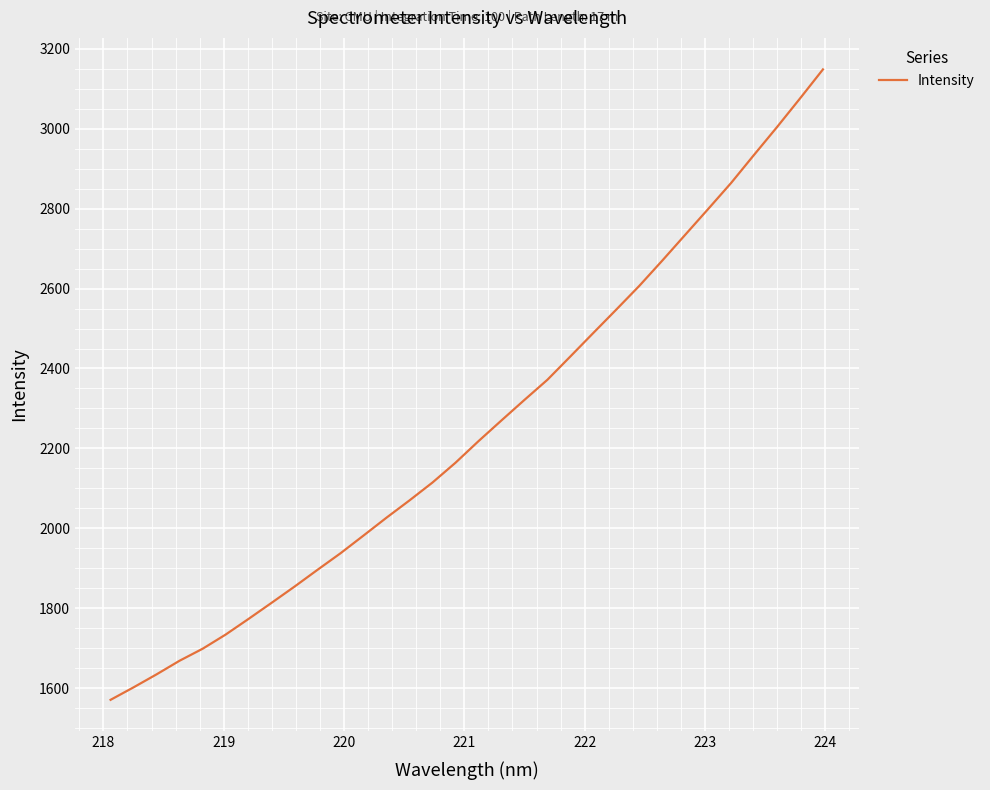

What is the minimum value shown in the chart?

1570.5